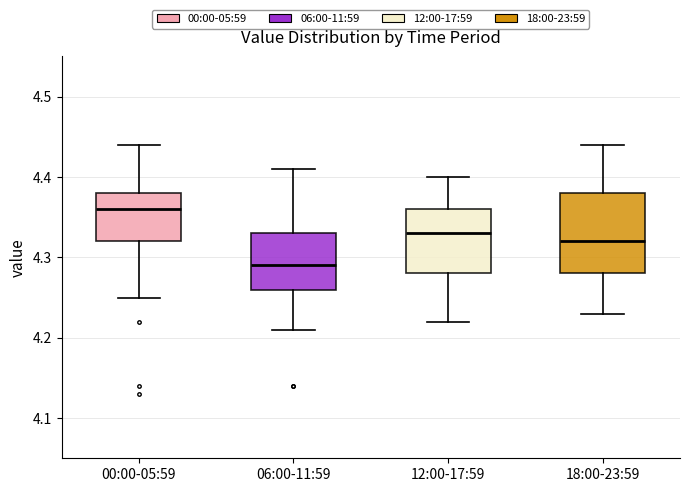

Which box's median line is the highest?

00:00-05:59